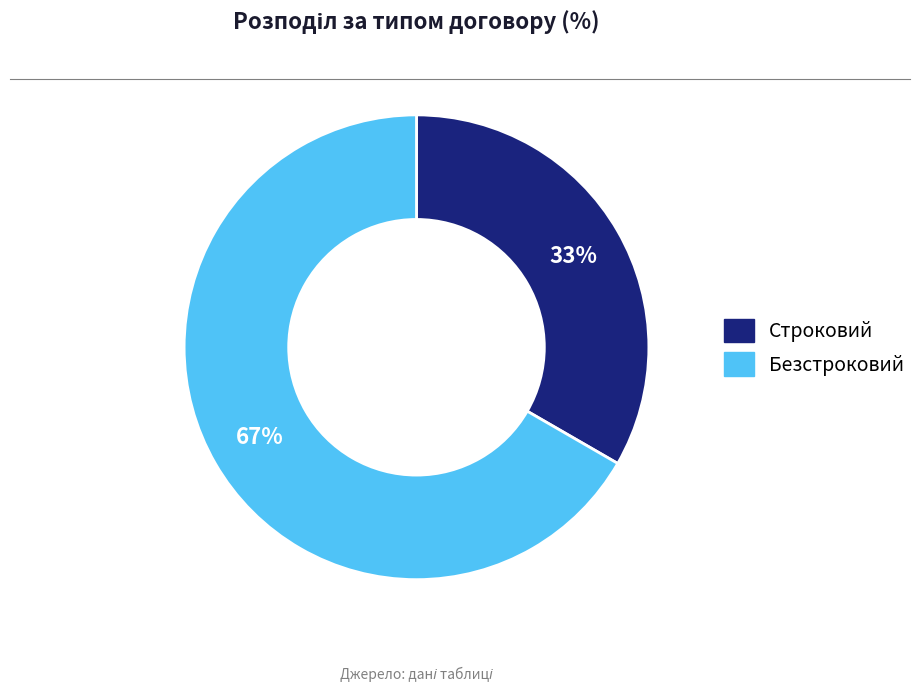

Is Строковий the majority of the pie?

No